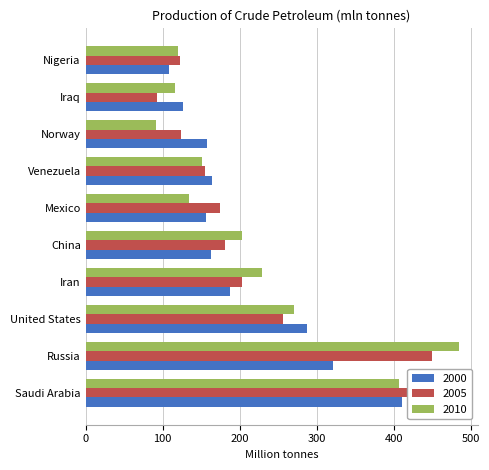

Reading left to right, what are all the values shown in this chart?

2000: Saudi Arabia=410.6	Russia=321.7	United States=287.9	Iran=187.7	China=163.0	Mexico=156.4	Venezuela=164.1	Norway=157.5	Iraq=126.5	Nigeria=108.5
2005: Saudi Arabia=466.2	Russia=449.2	United States=256.6	Iran=203.2	China=181.4	Mexico=175.1	Venezuela=155.1	Norway=124.4	Iraq=92.7	Nigeria=122.5
2010: Saudi Arabia=407.0	Russia=484.7	United States=270.2	Iran=228.8	China=203.0	Mexico=133.6	Venezuela=151.4	Norway=91.3	Iraq=116.3	Nigeria=119.5